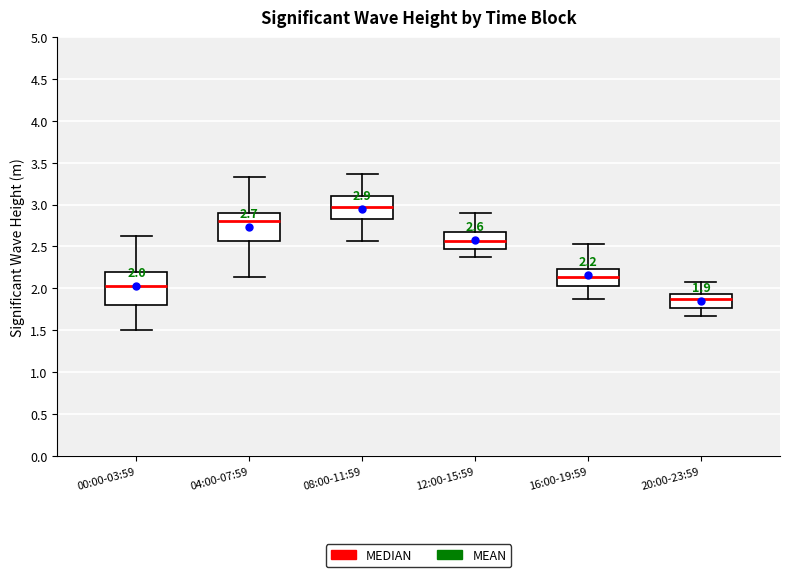

Comparing the boxes themselves (not the whiskers), which one is the tallest?

00:00-03:59